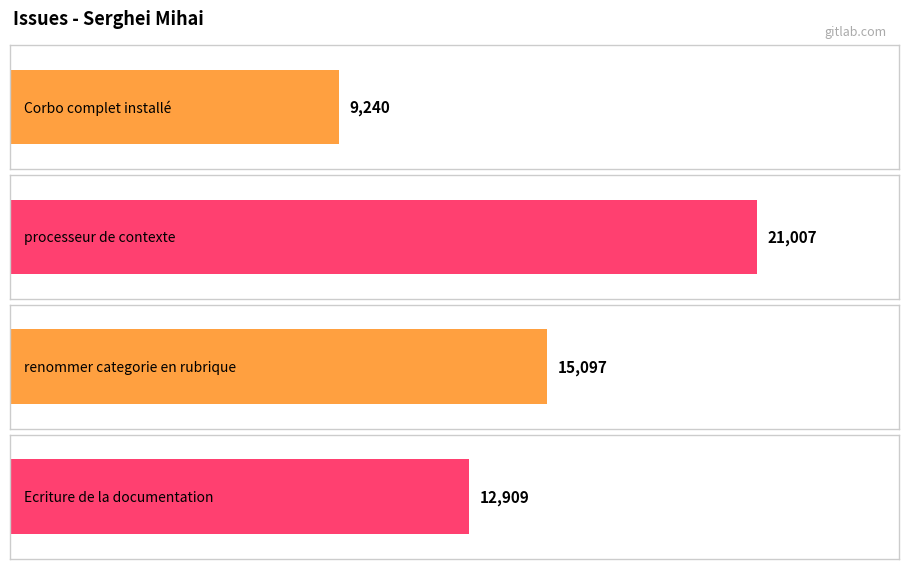

What is the smallest value displayed?

9240